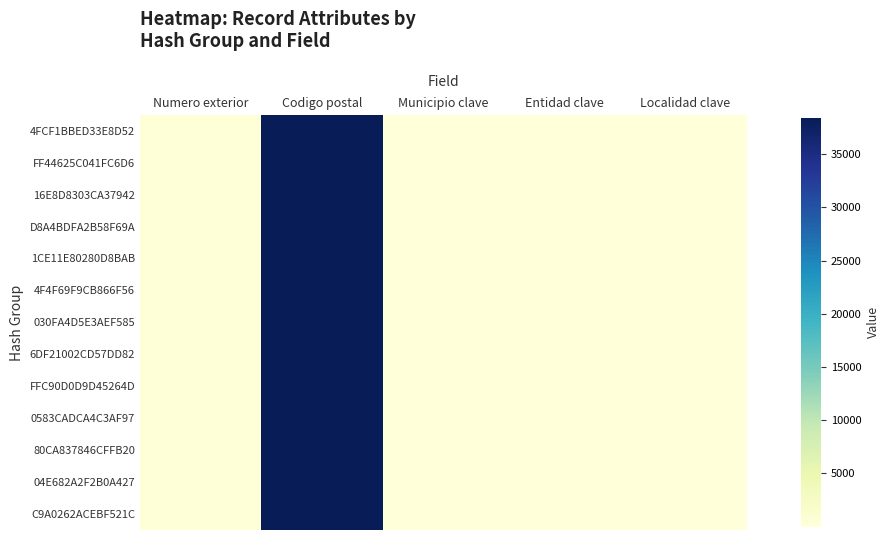

Which label corresponds to the largest value in the chart?

Codigo postal